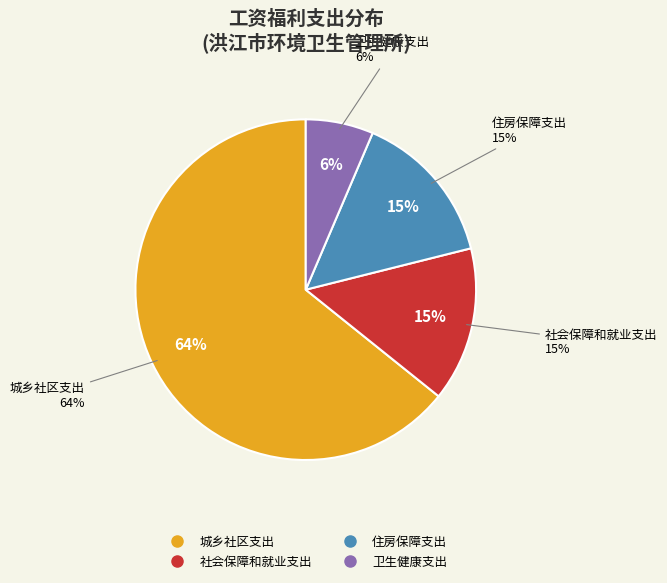

What portion of the pie excludes 卫生健康支出?

93.6%